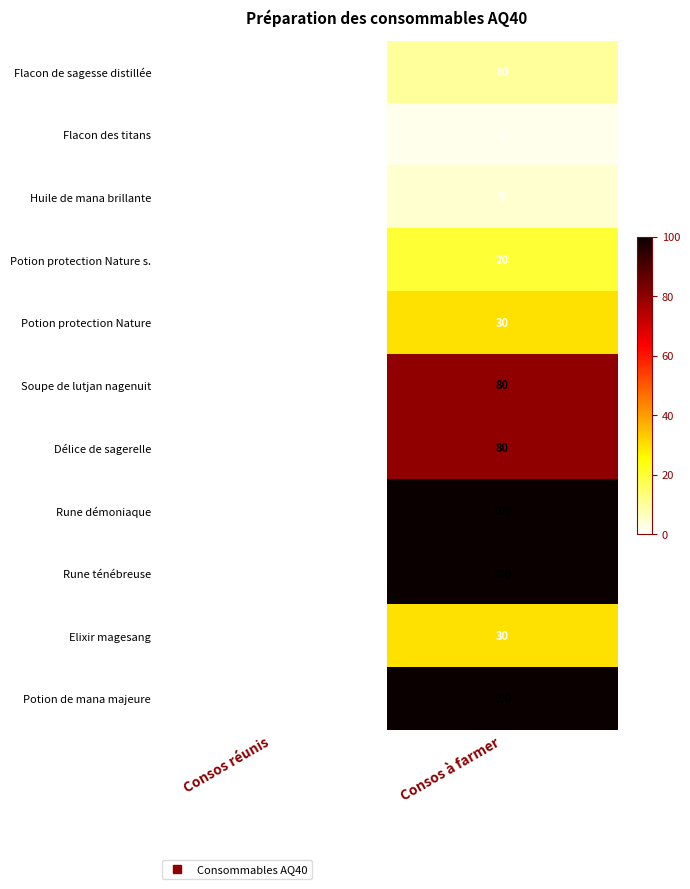

At which category is the sum across all series the highest?

Consos à farmer